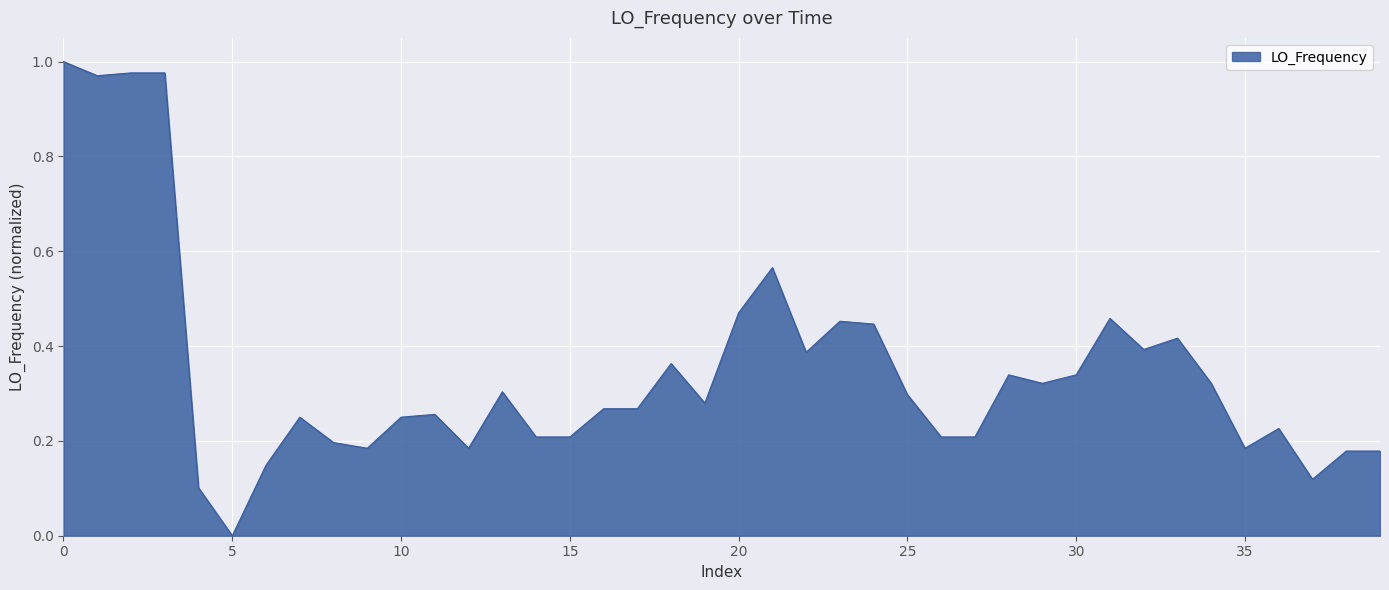

How many lines are shown in the chart?

1